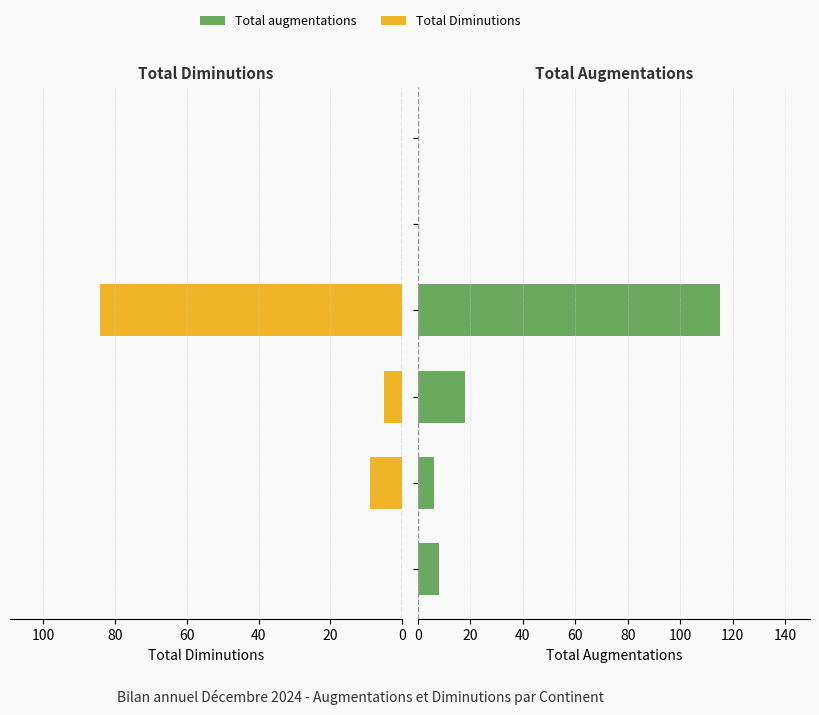

Reading left to right, what are all the values shown in this chart?

Total Diminutions: 0	9	5	84	0	0
Total augmentations: 8	6	18	115	0	0